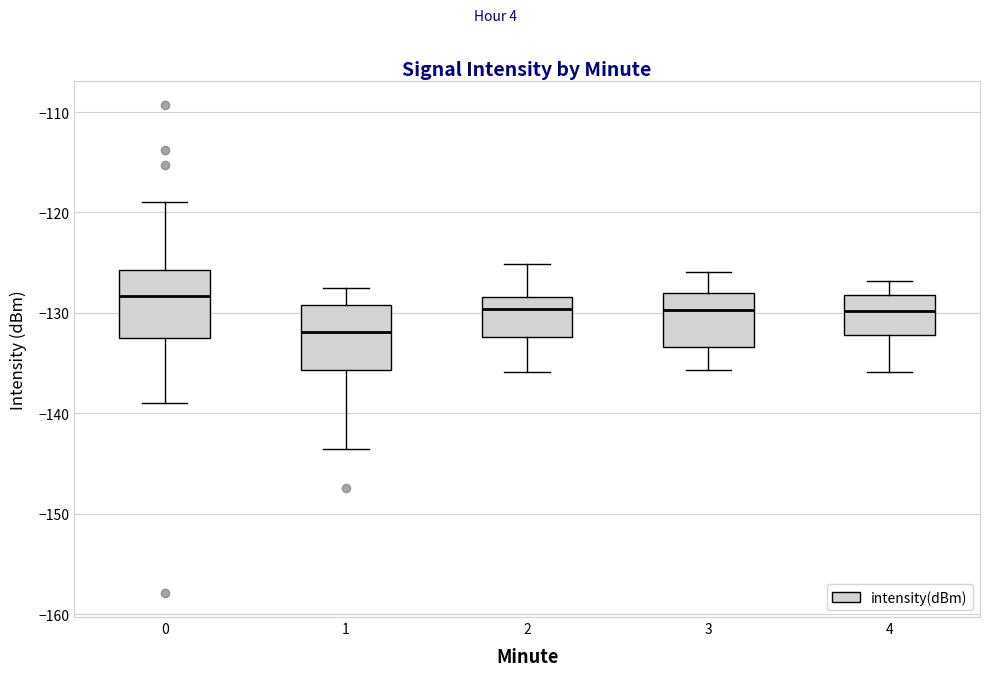

Which box has the lowest median line?

1